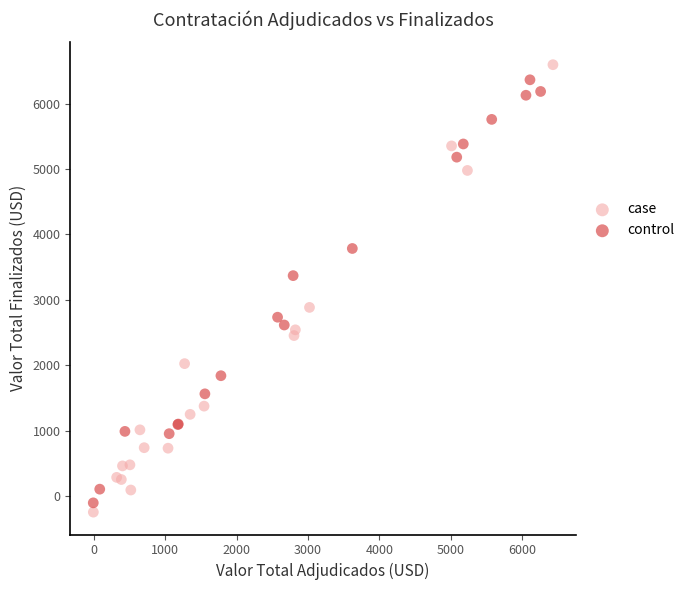

What are all the series names shown in the legend?

case, control